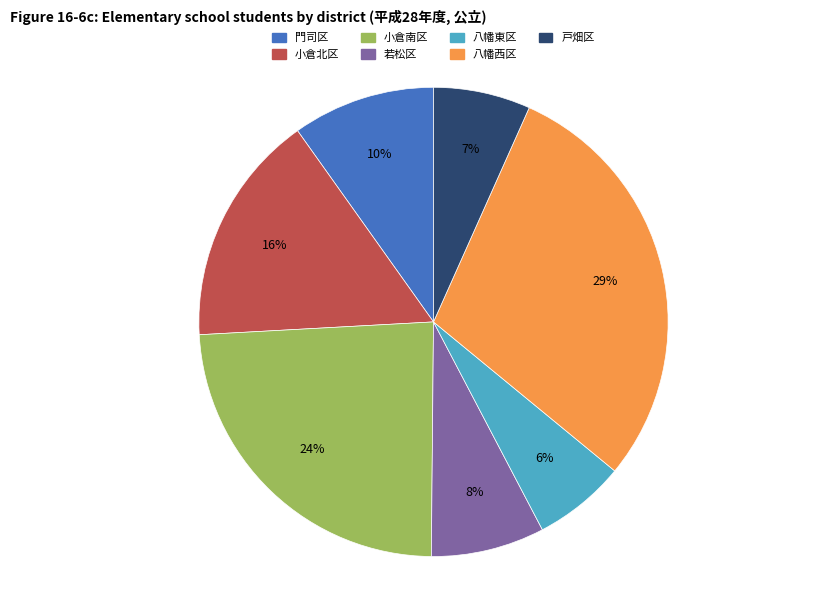

To the nearest percent, what percentage of the pie is 門司区?

10%